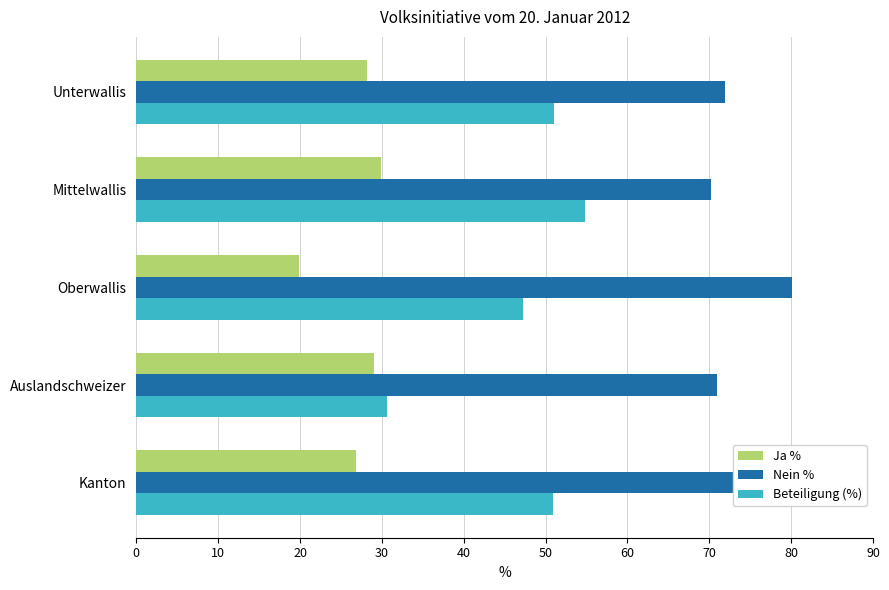

At which label does Ja % reach its peak?

Mittelwallis